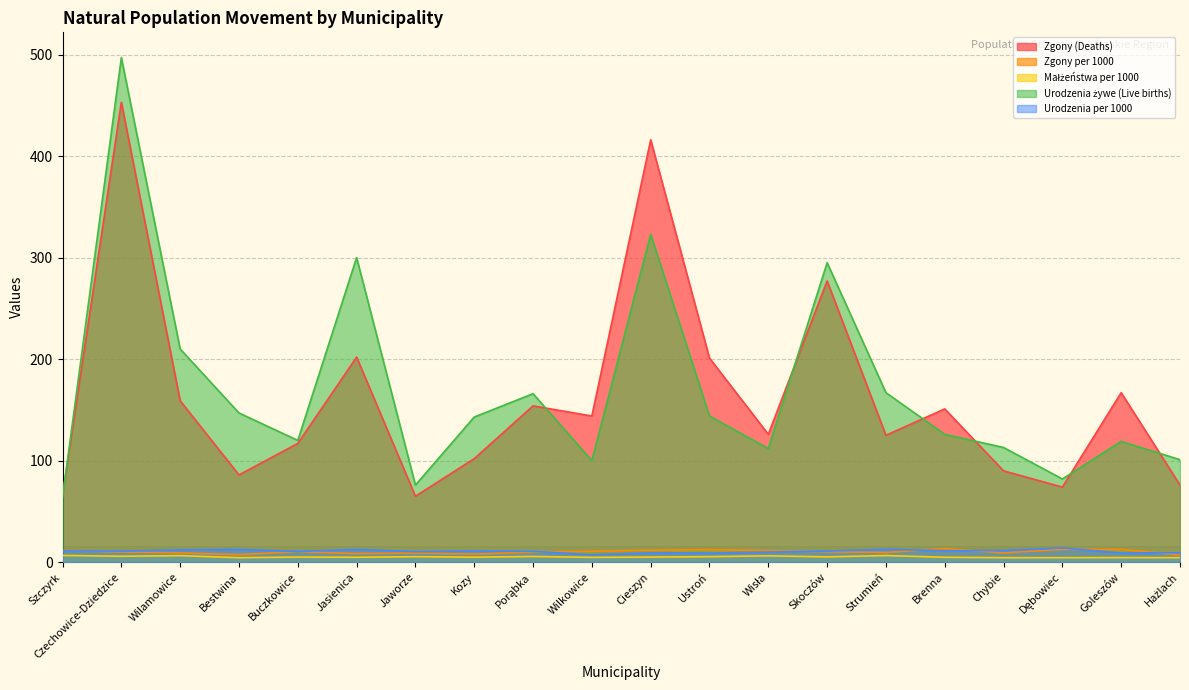

At which label is Urodzenia per 1000 closest to 10?

Wisła